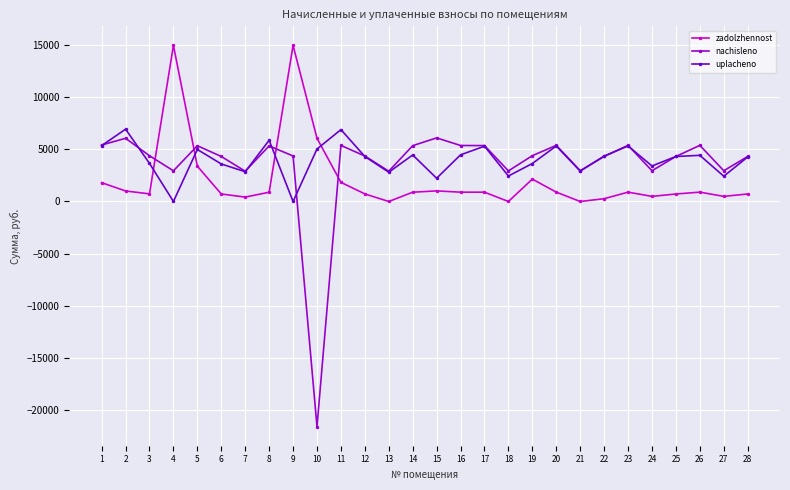

Is it true that zadolzhennost equals 896.8 at 16?

True